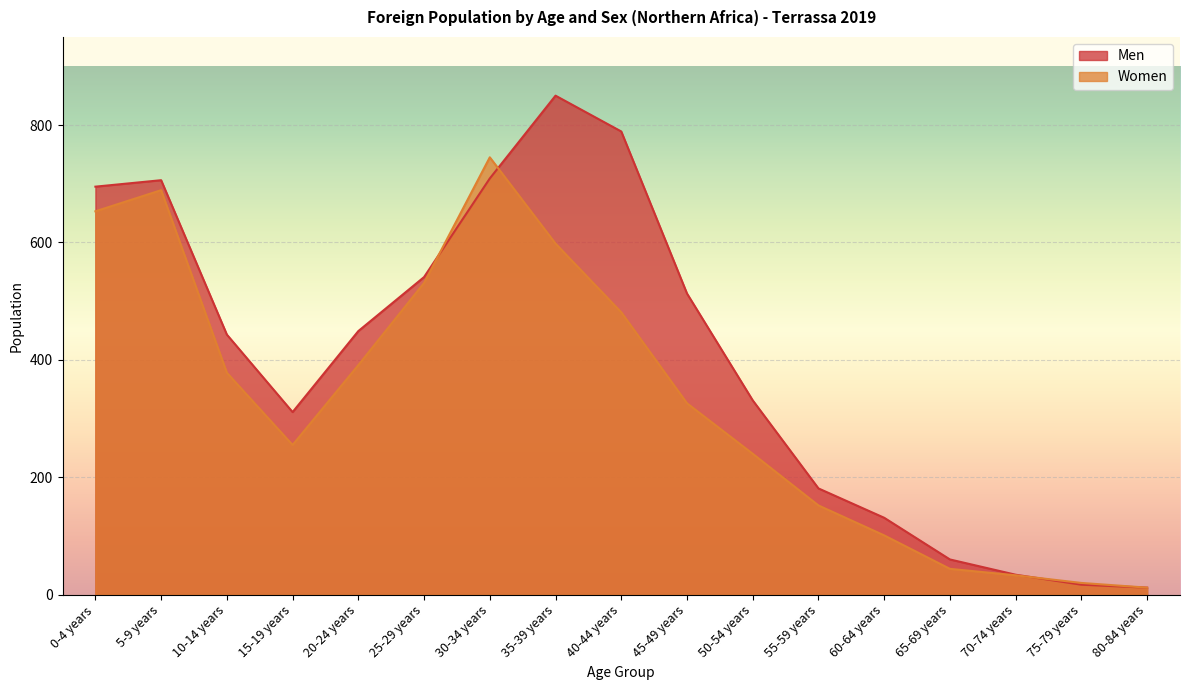

Is the value of Men at 0-4 years greater than the value of Women at 60-64 years?

Yes